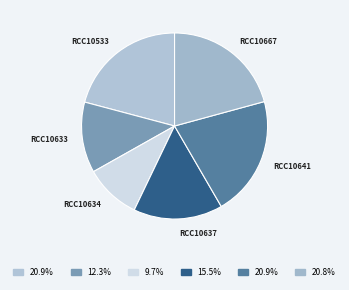

Does any single category account for the majority?

No